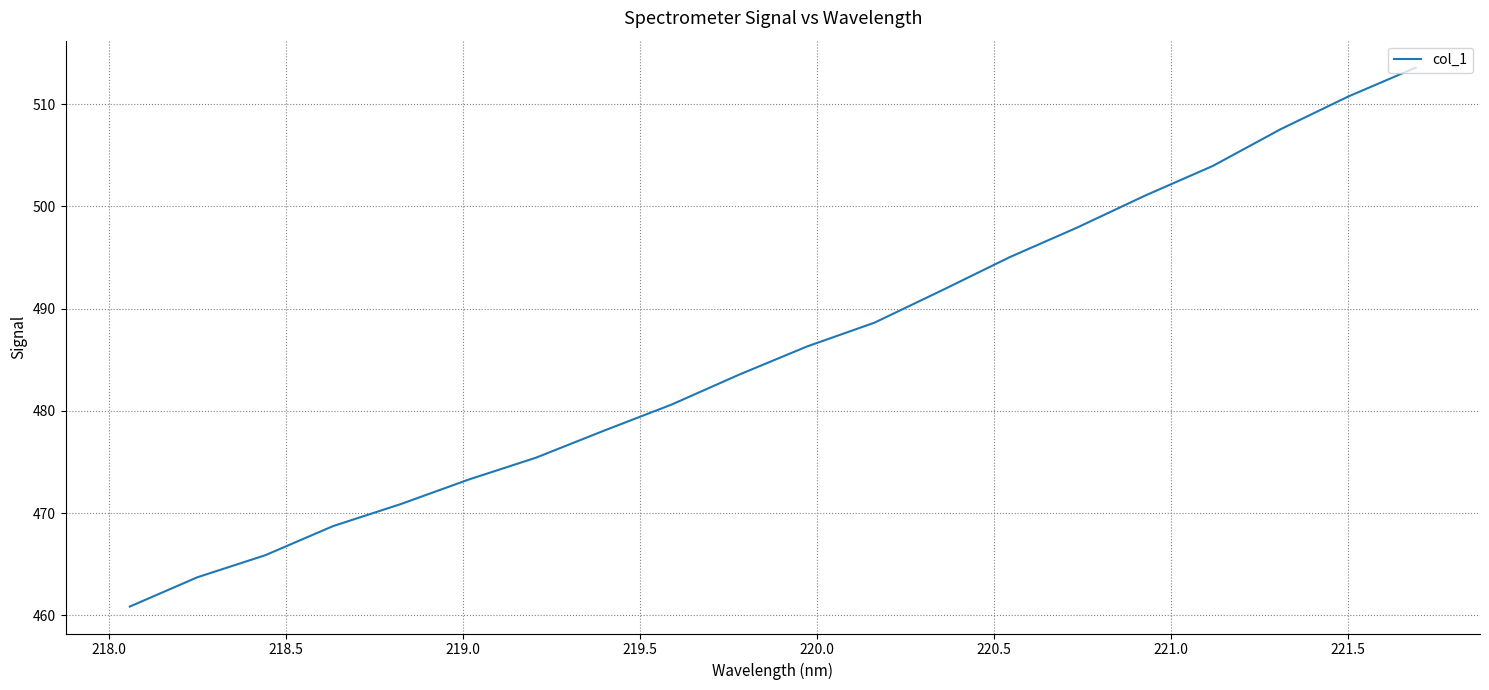

What is the difference between the maximum and minimum values?

52.7